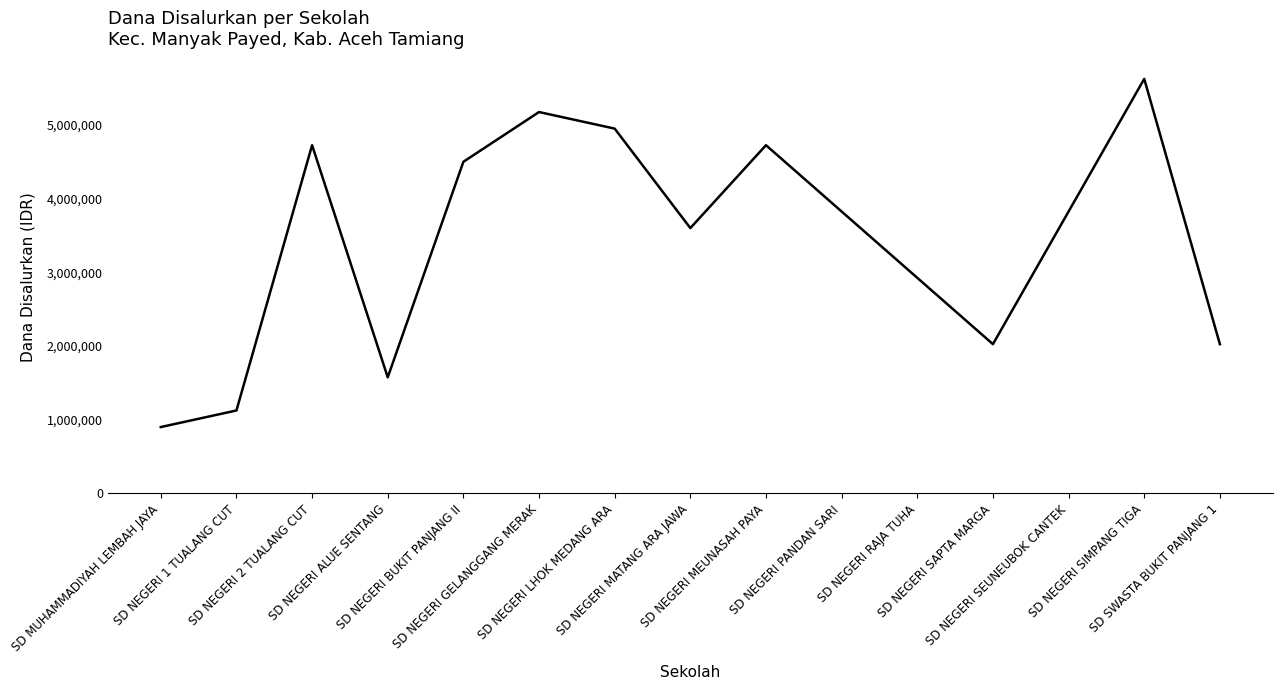

True or false: the data shows 2795054 at SD NEGERI 2 TUALANG CUT.

False